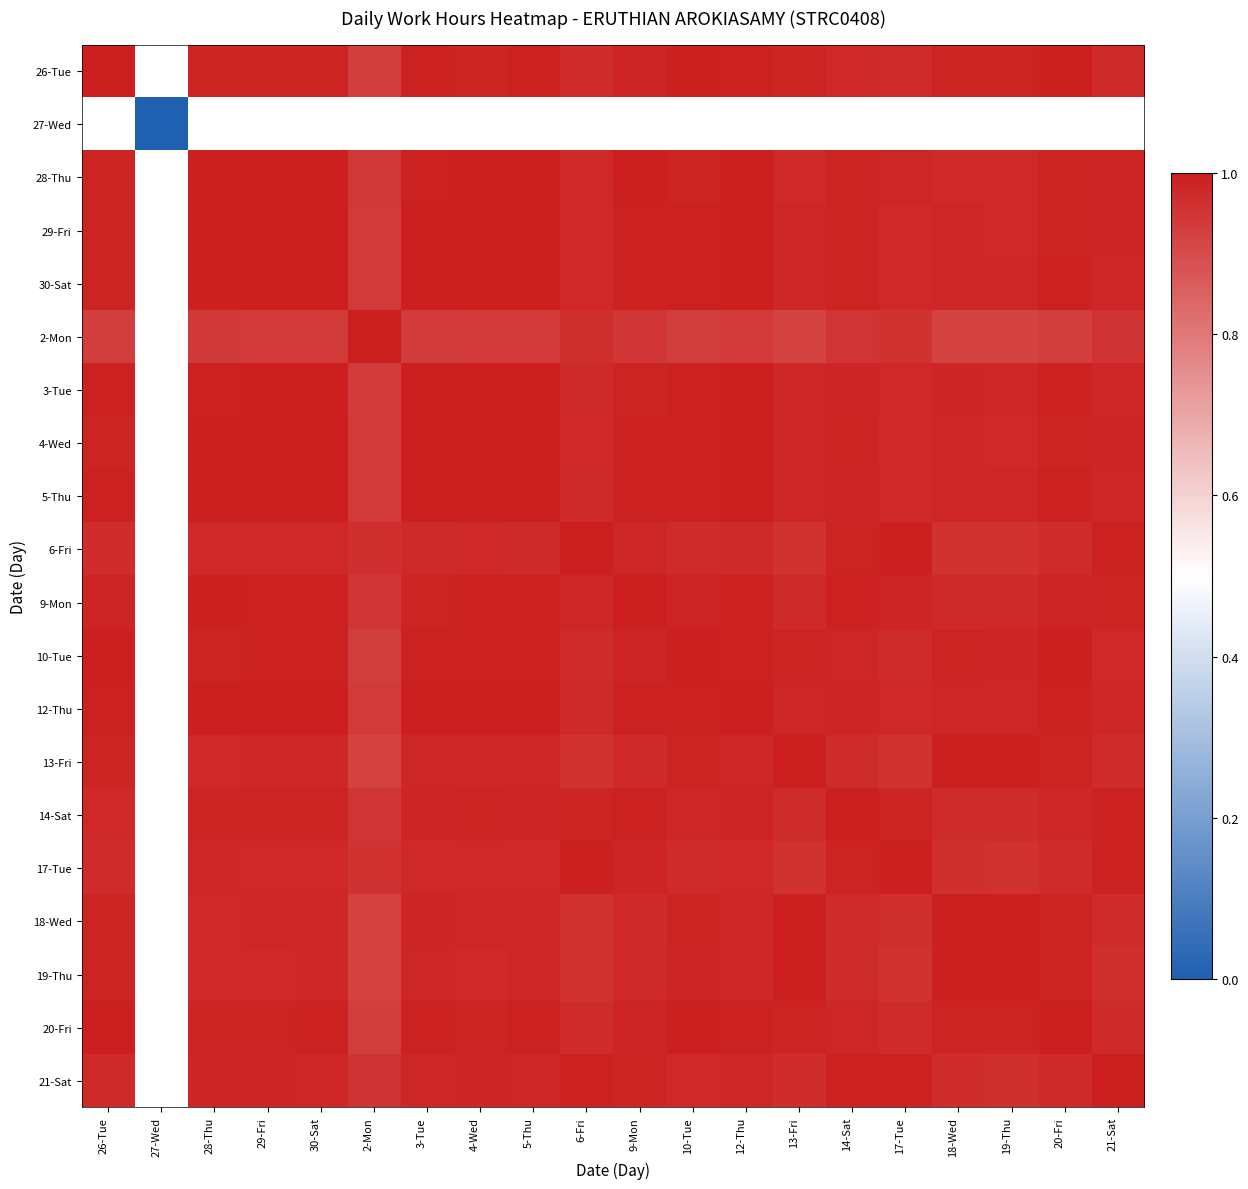

Read the 28-Thu value at 13-Fri.

1.0